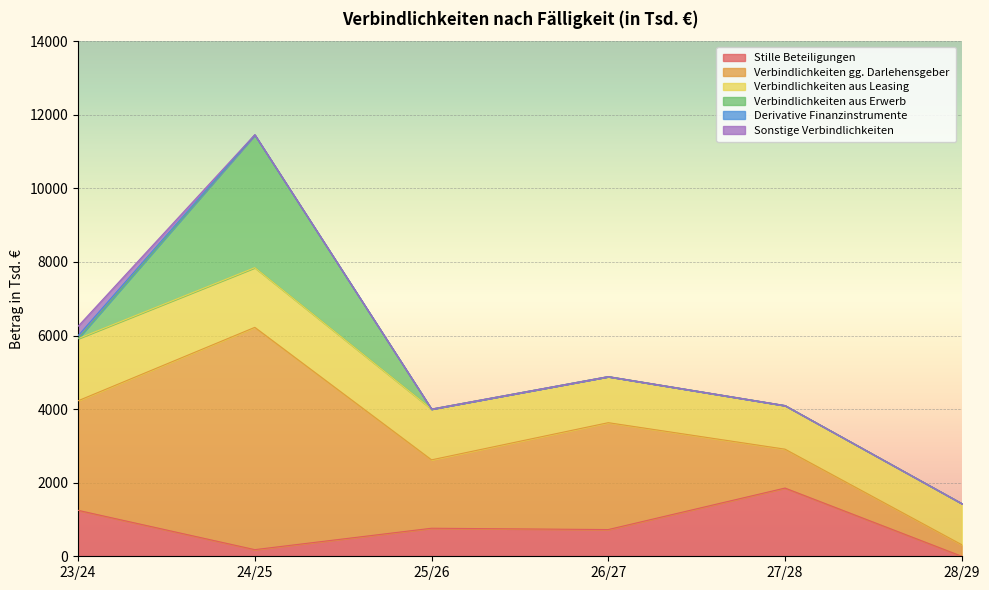

Reading left to right, what are all the values shown in this chart?

Stille Beteiligungen: 1249	180	762	726	1854	0
Verbindlichkeiten gg. Darlehensgeber: 2977	6042	1859	2905	1057	314
Verbindlichkeiten aus Leasing: 1688	1622	1379	1252	1185	1119
Verbindlichkeiten aus Erwerb: 0	3608	0	0	0	0
Derivative Finanzinstrumente: 82	0	0	0	0	0
Sonstige Verbindlichkeiten: 254	6	0	0	0	0